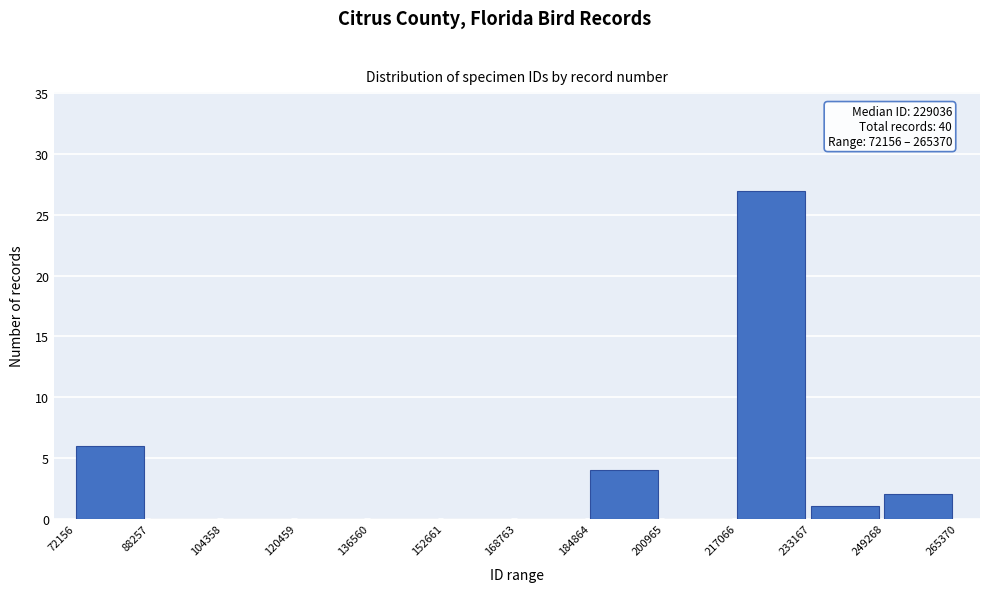

Over which range of the x-axis is the bar tallest?

217066 to 233167